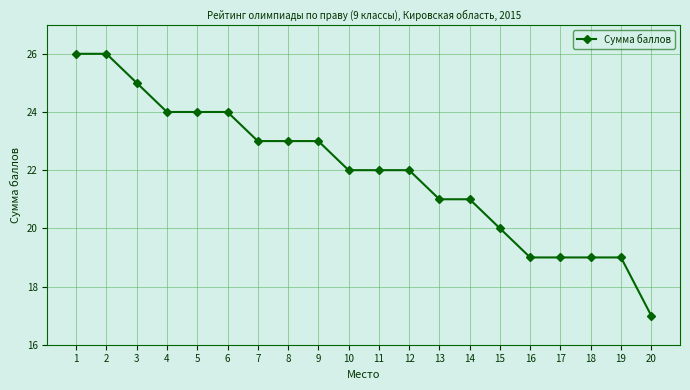

What is the sum of the values at 3 and 18?

44